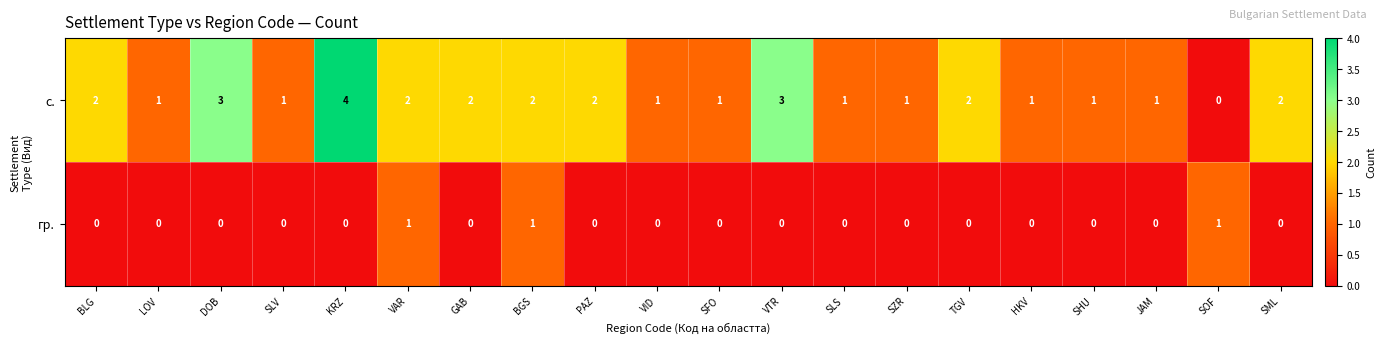

List the series in order of their peak value, lowest first.

гр., с.